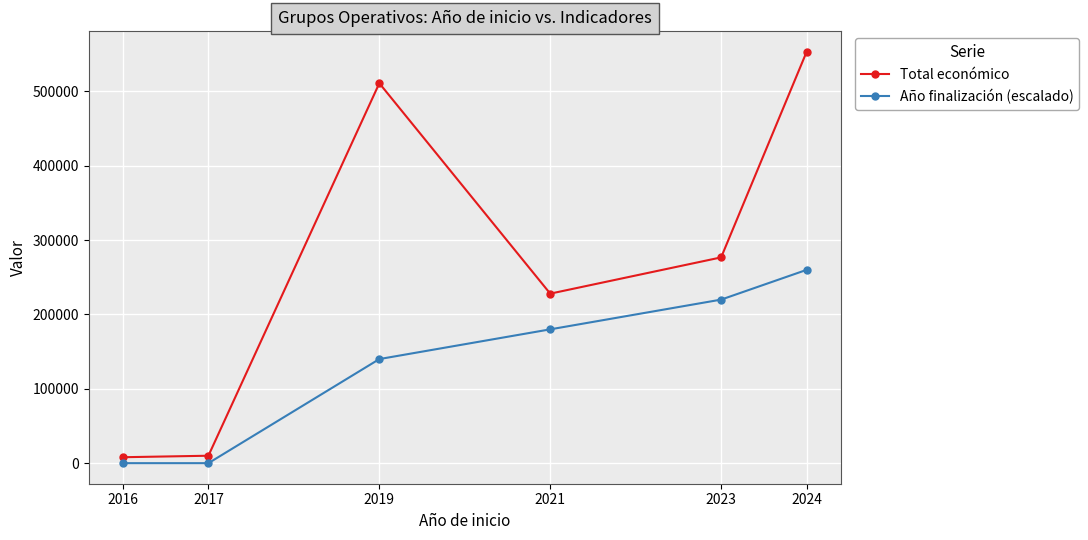

What are all the series names shown in the legend?

Total económico, Año finalización (escalado)